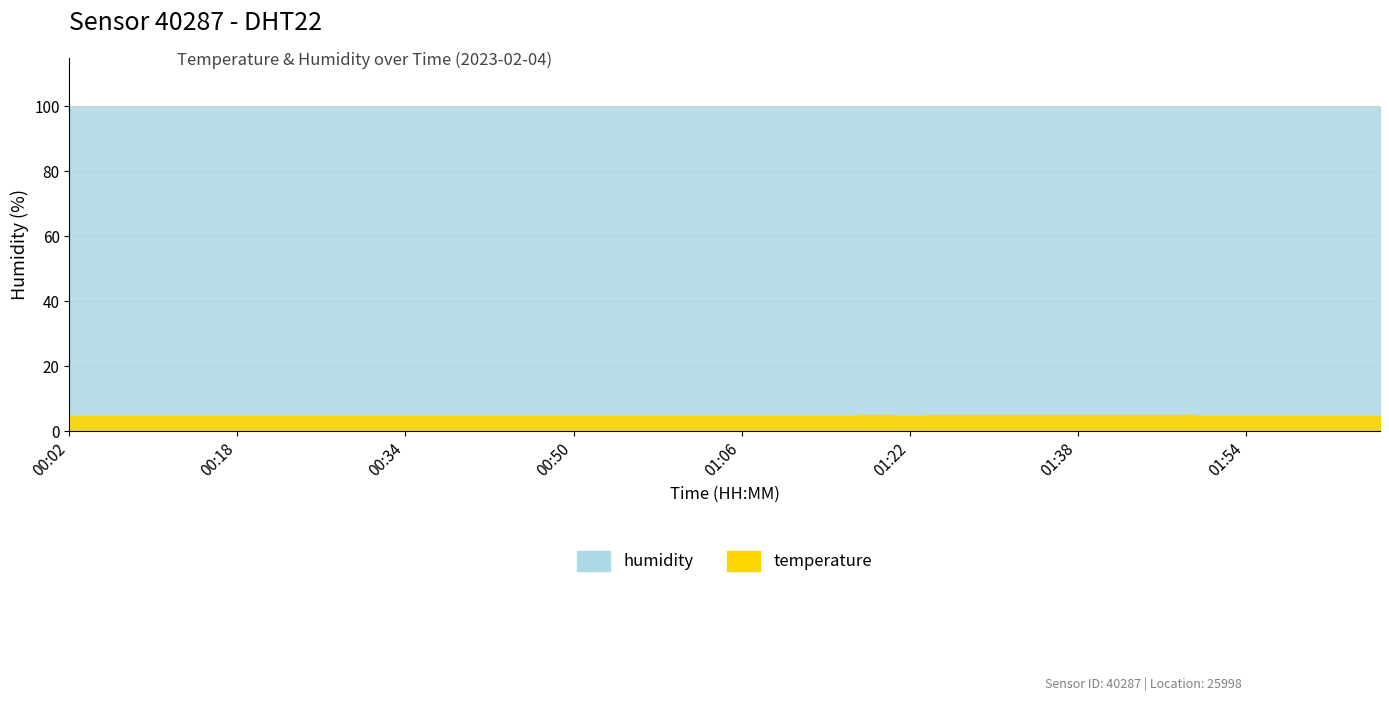

What is the value of the temperature point at the 38th from the left?

4.7